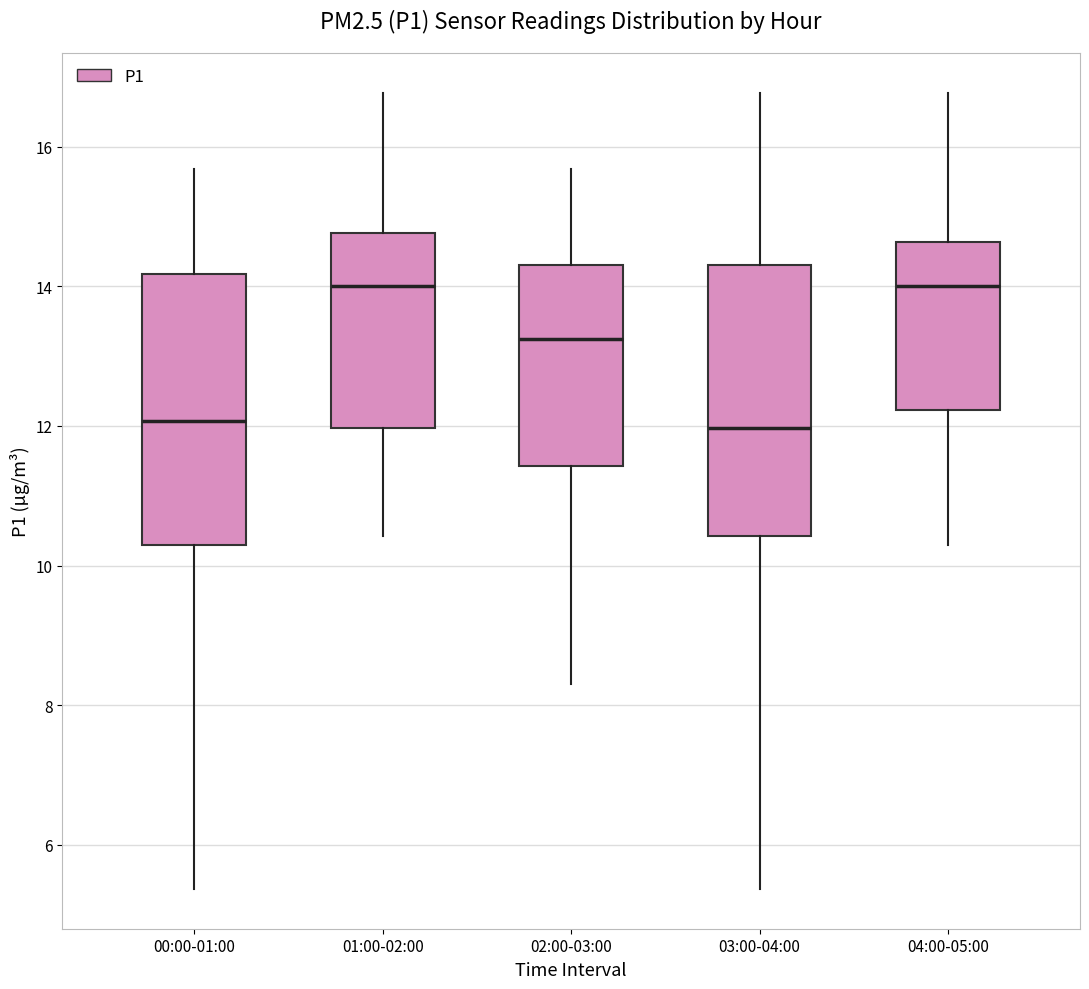

Reading left to right, read every box against the y-axis: the position of its median line, the range the box covers, and the ends of its whiskers. The values are not printed on the chart, so give them approximately, as read against the axis.

00:00-01:00: median 12.0, box 10.4 to 14.2, whiskers 5.4 to 15.6
01:00-02:00: median 14.0, box 12.0 to 14.8, whiskers 10.4 to 16.8
02:00-03:00: median 13.2, box 11.4 to 14.4, whiskers 8.4 to 15.6
03:00-04:00: median 12.0, box 10.4 to 14.4, whiskers 5.4 to 16.8
04:00-05:00: median 14.0, box 12.2 to 14.6, whiskers 10.4 to 16.8